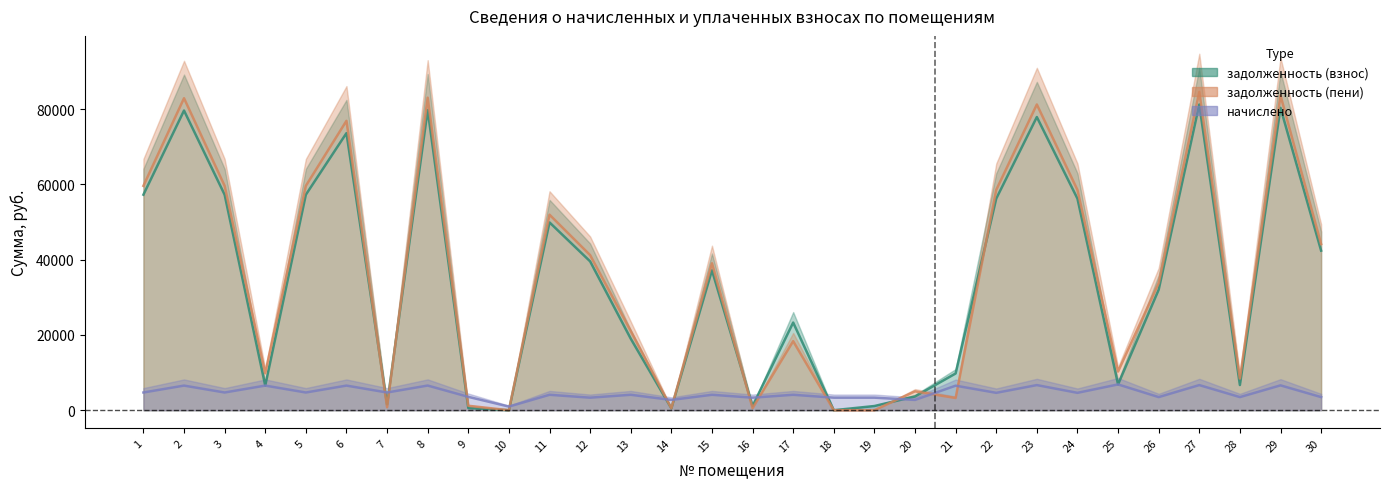

Is the value of начислено at 7 greater than the value of задолженность (взнос) at 18?

Yes